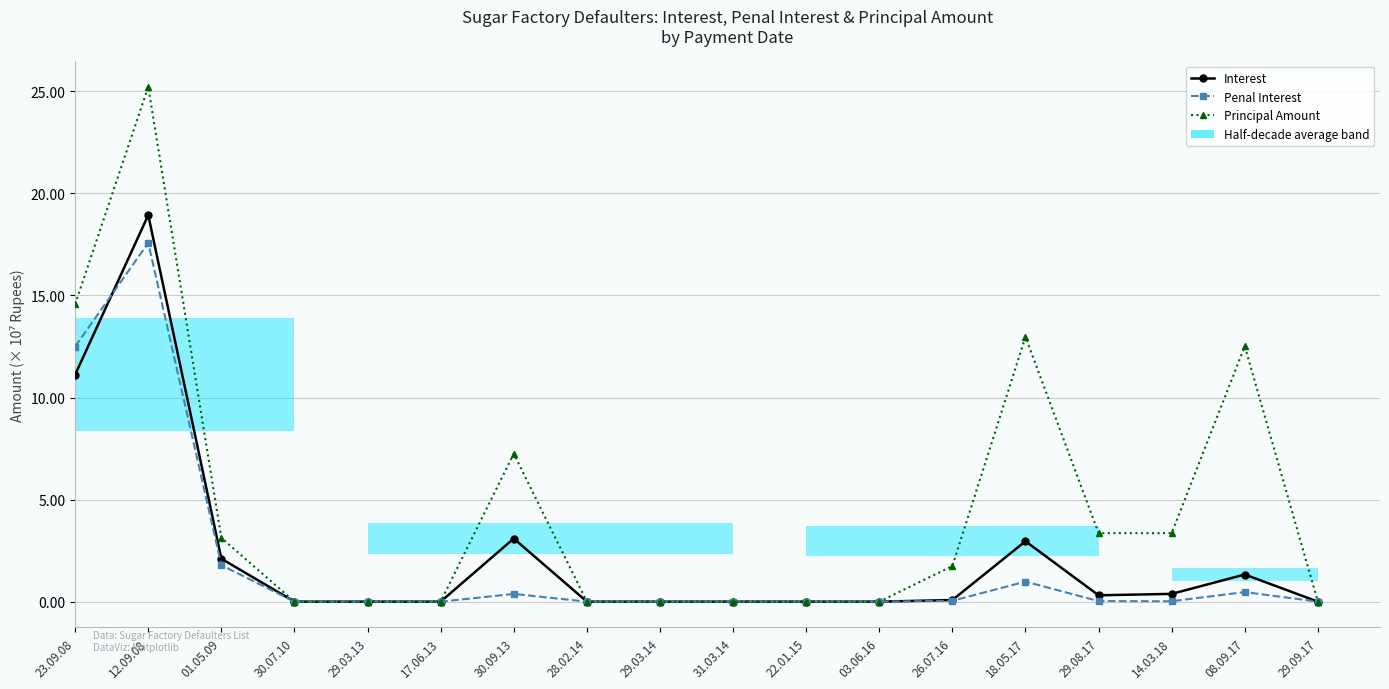

Are the bars horizontal?

Yes